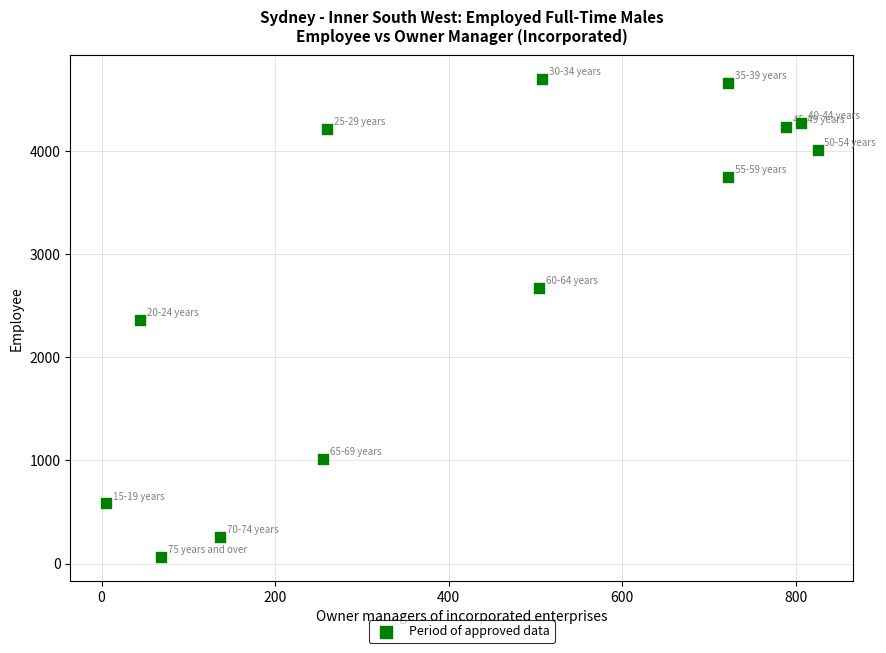

What is the range of Y values (max minus min)?

4630